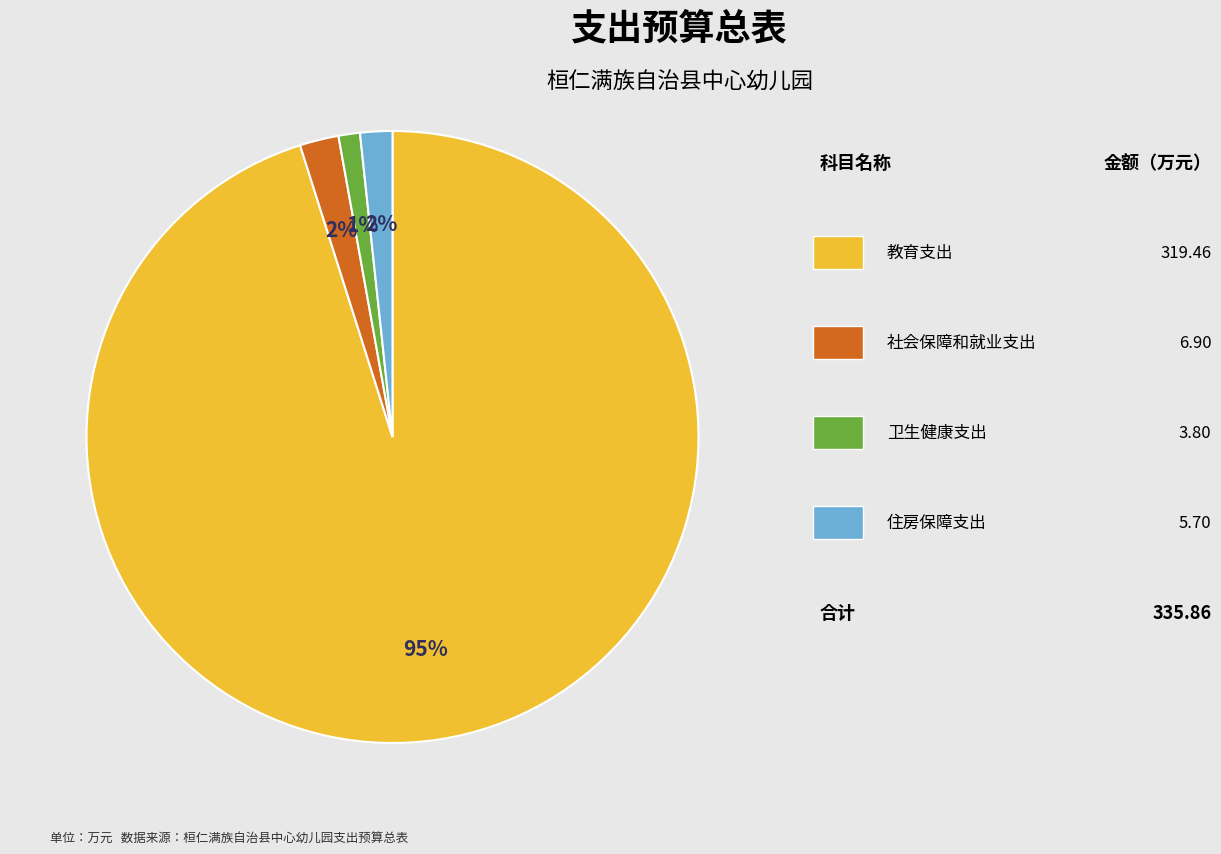

Is there any slice that represents more than half of the pie?

Yes